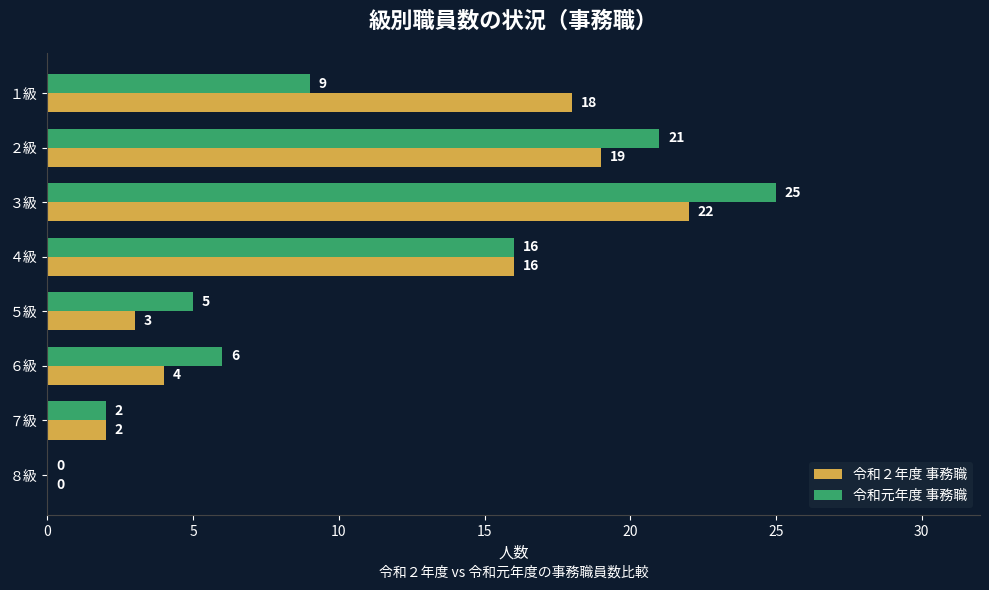

What is the sum of all 令和元年度 事務職 values?

84